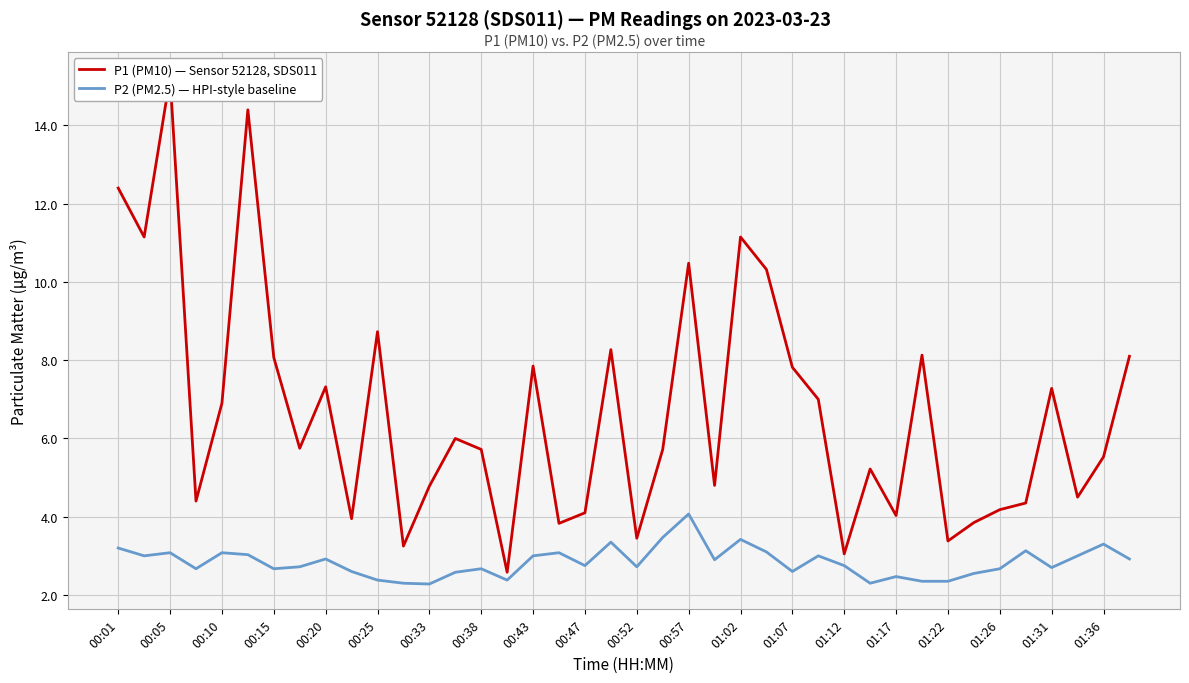

What is the greatest value displayed?

15.2